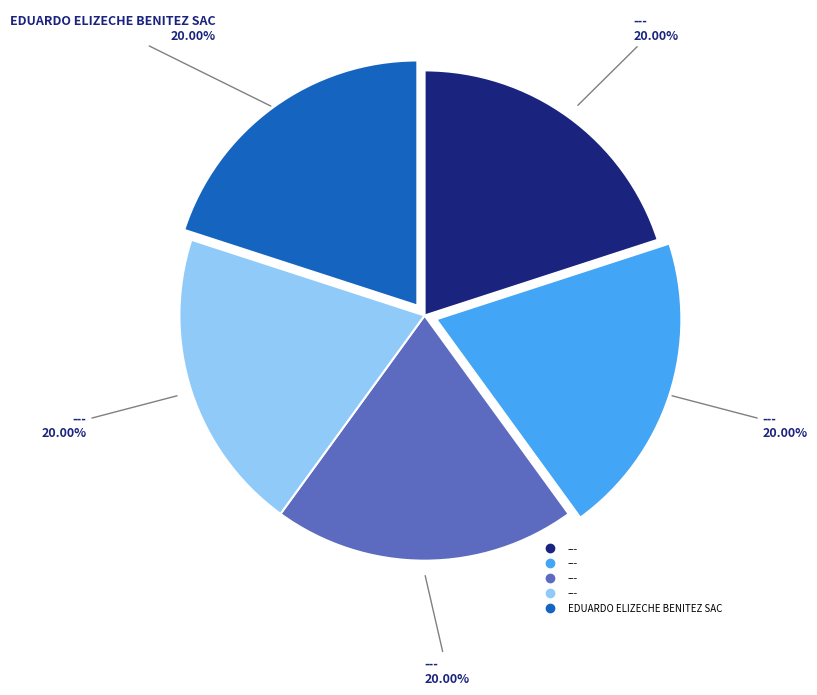

Does any single category account for the majority?

No